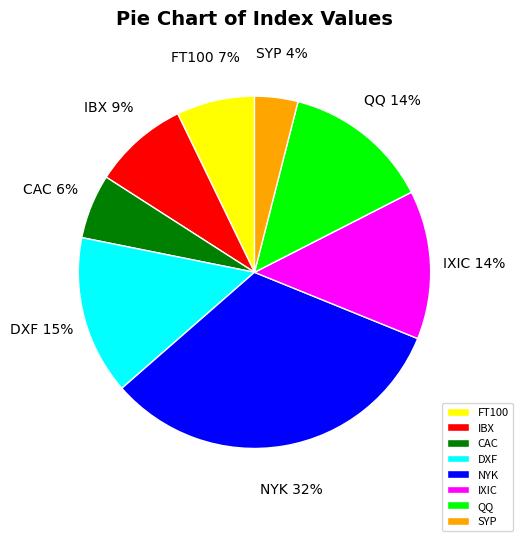

Count the number of slices in the pie.

8